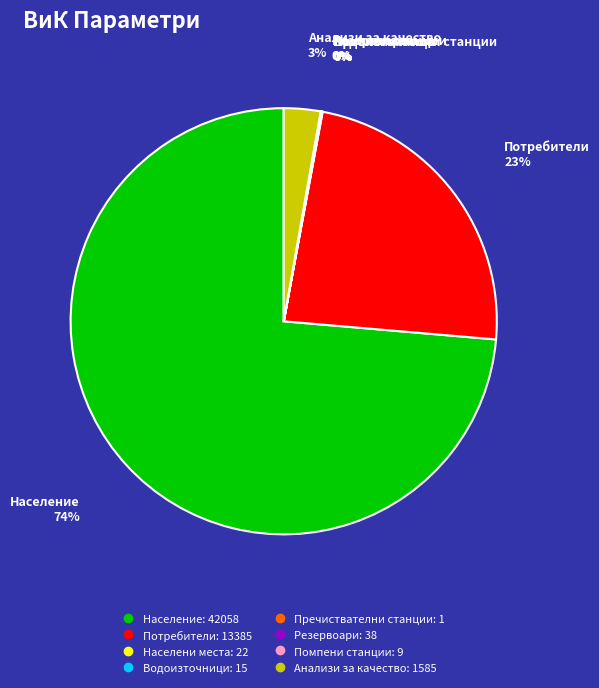

Is it true that Потребители is 23% of the pie?

True